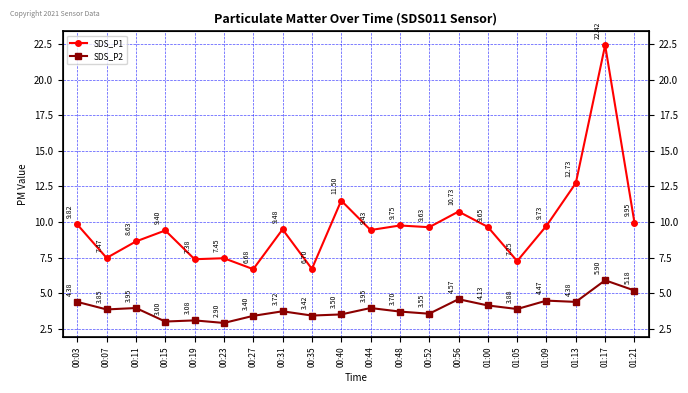

Which series has the largest range (max minus min)?

SDS_P1